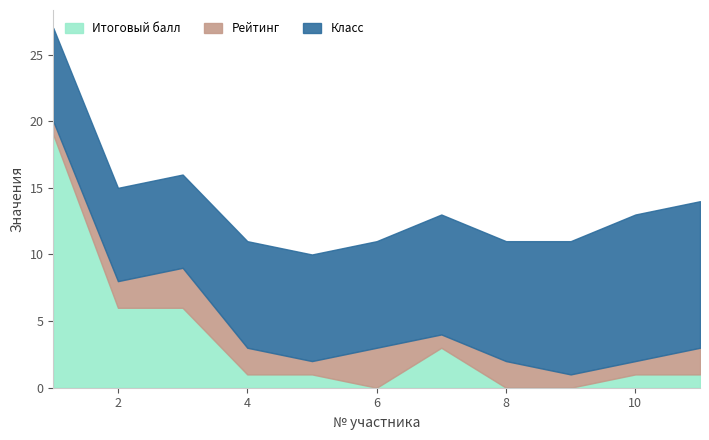

What is the sum of the Класс values at 6 and 7?

17